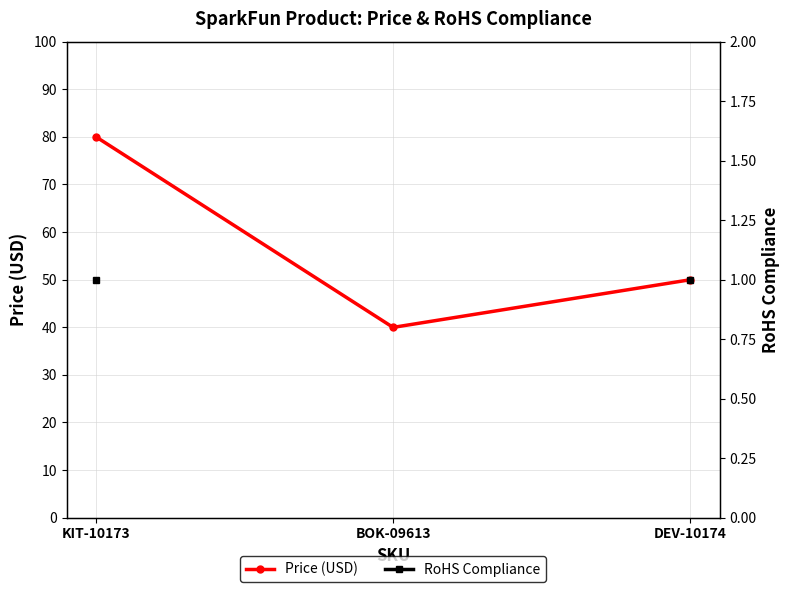

Which series has the largest total across all categories?

Price (USD)